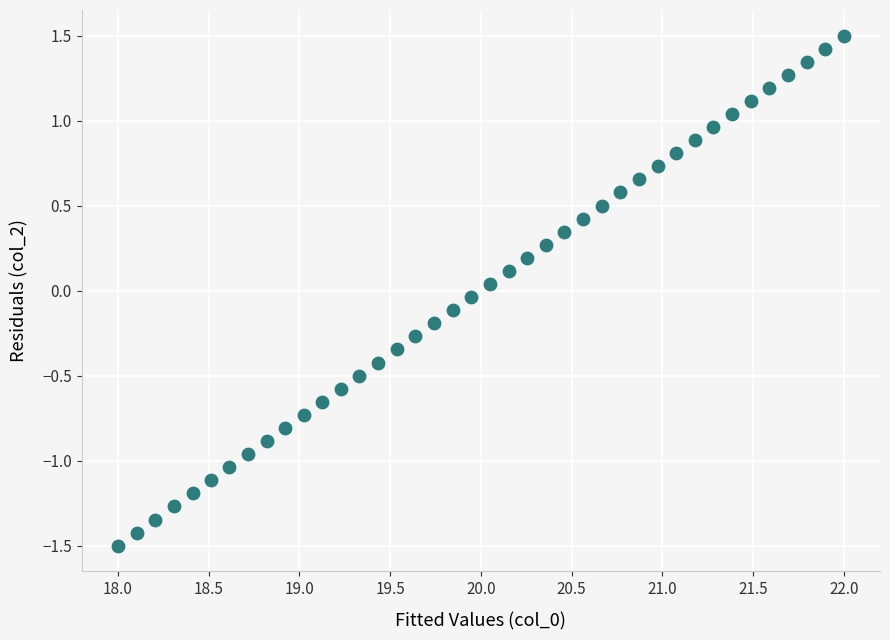

What is the range of X values (max minus min)?

4.0